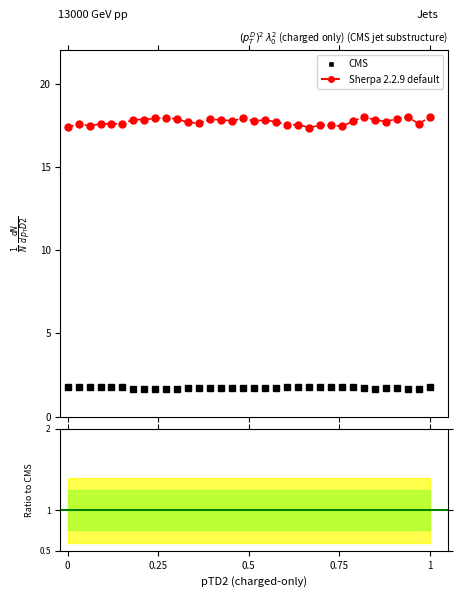

How many lines are shown in the chart?

2